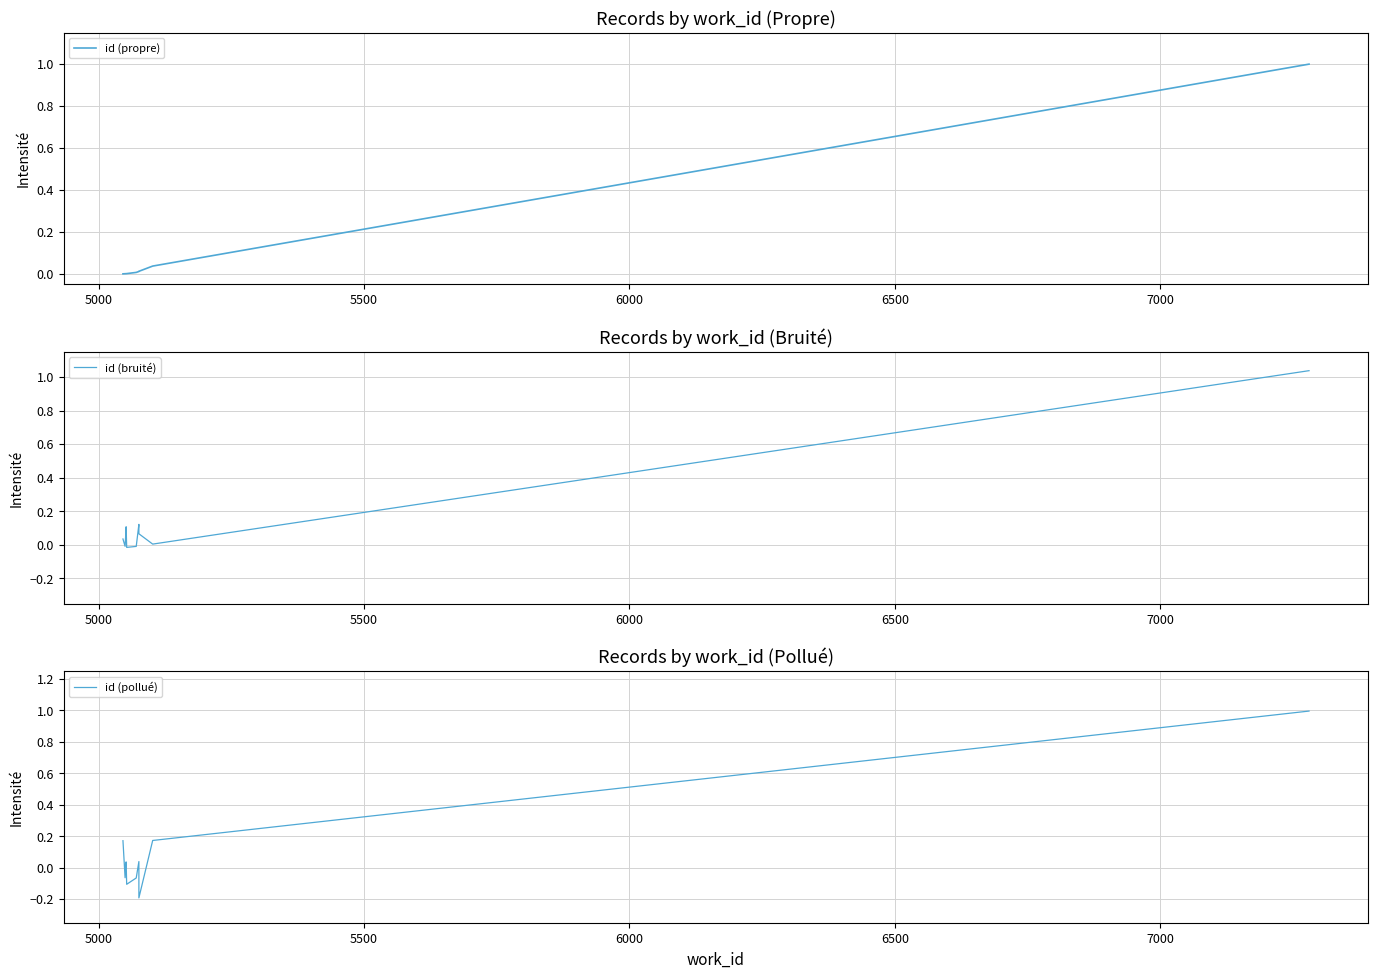

What is the maximum value shown in the chart?

1.0